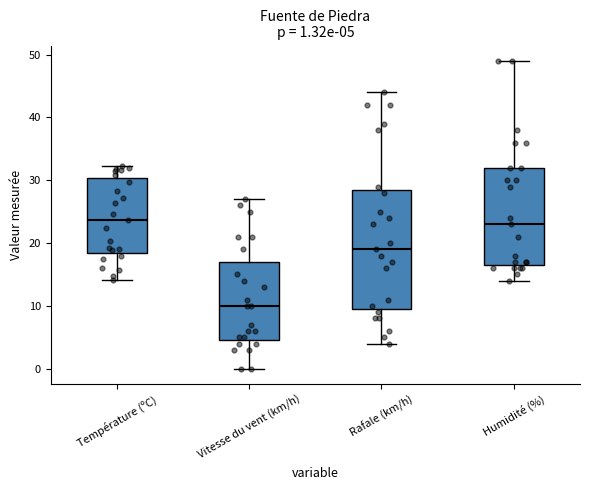

Which box has the lowest median line?

Vitesse du vent (km/h)